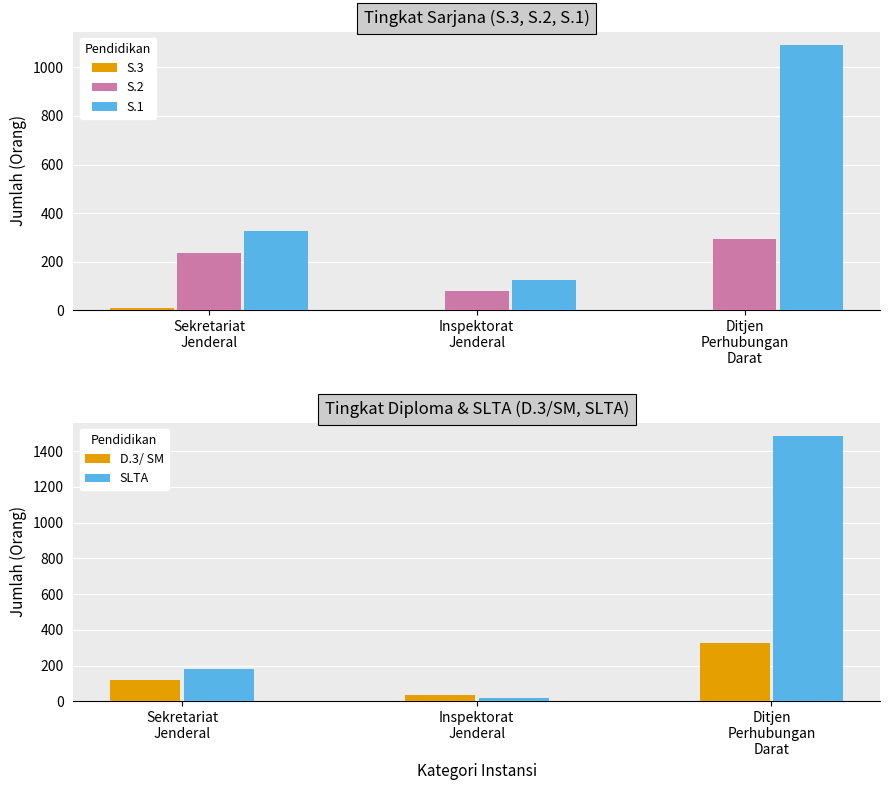

Does the chart contain any negative values?

No